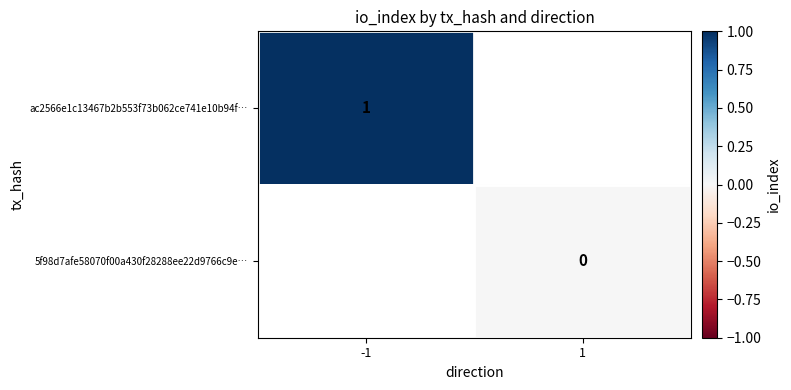

Which category has the highest value across all series?

-1